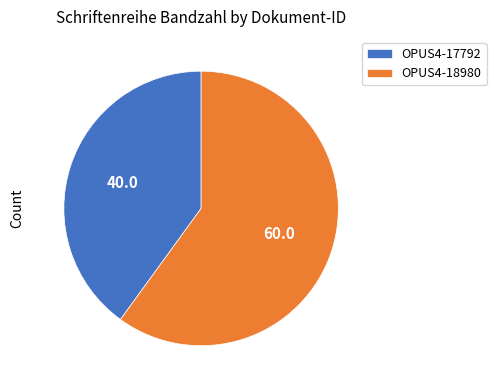

Which slice is the smallest?

OPUS4-17792